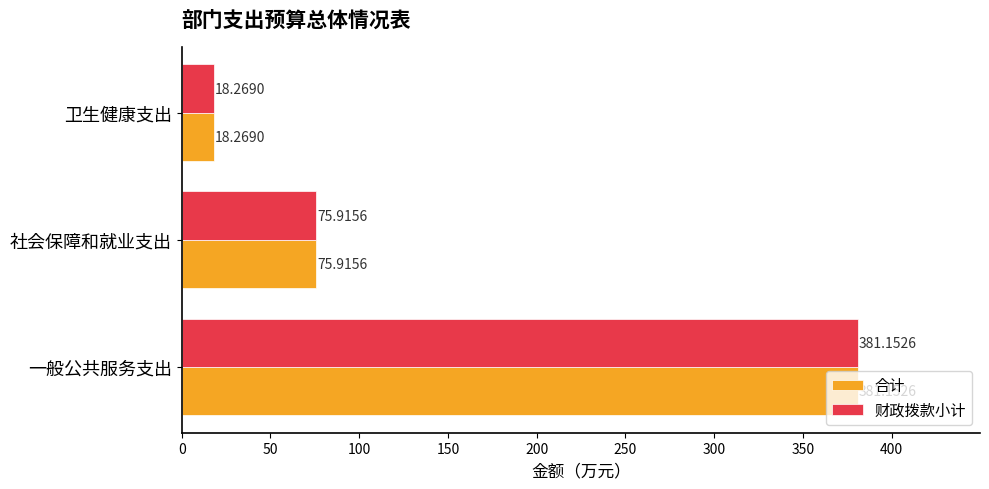

At which category is the sum across all series the highest?

一般公共服务支出